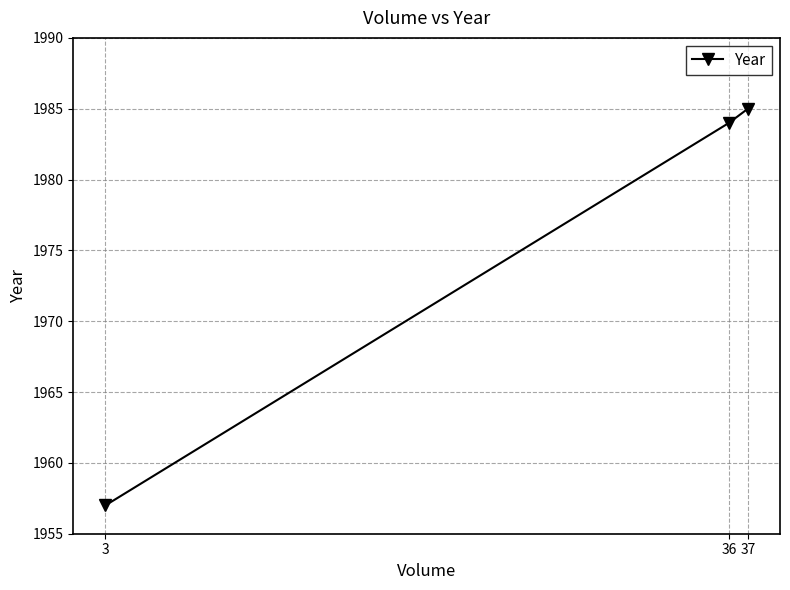

What is the smallest value displayed?

1957